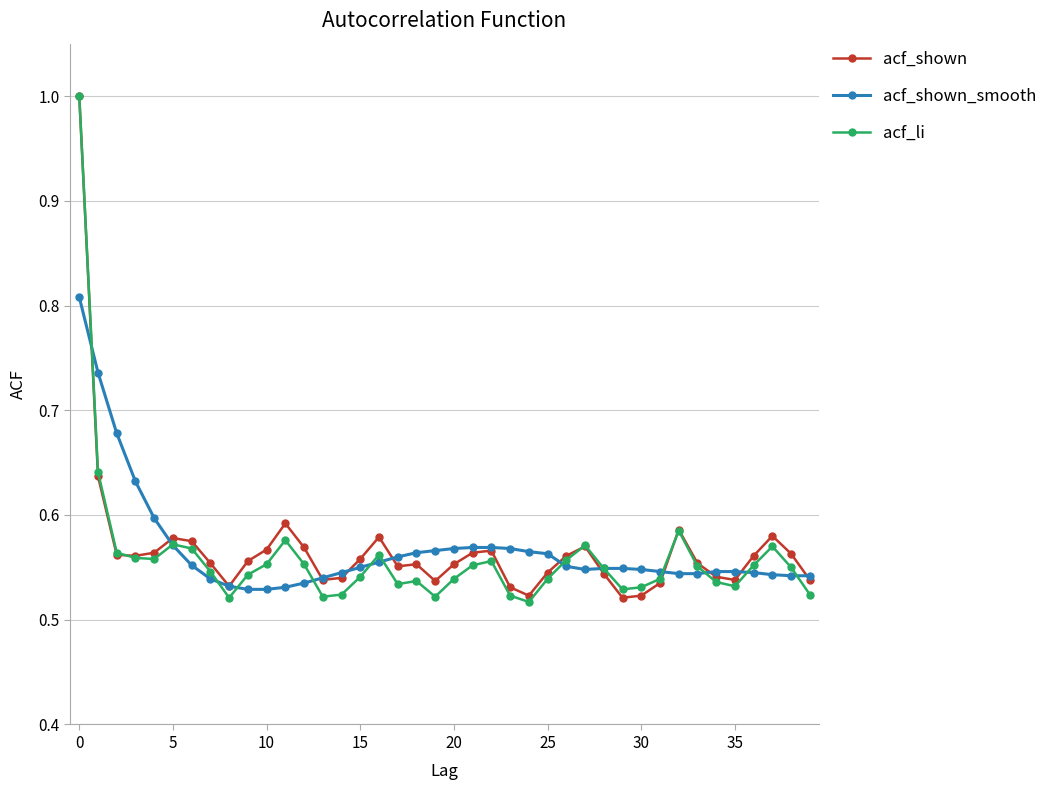

True or false: acf_li has more than 2 interior local peaks.

True